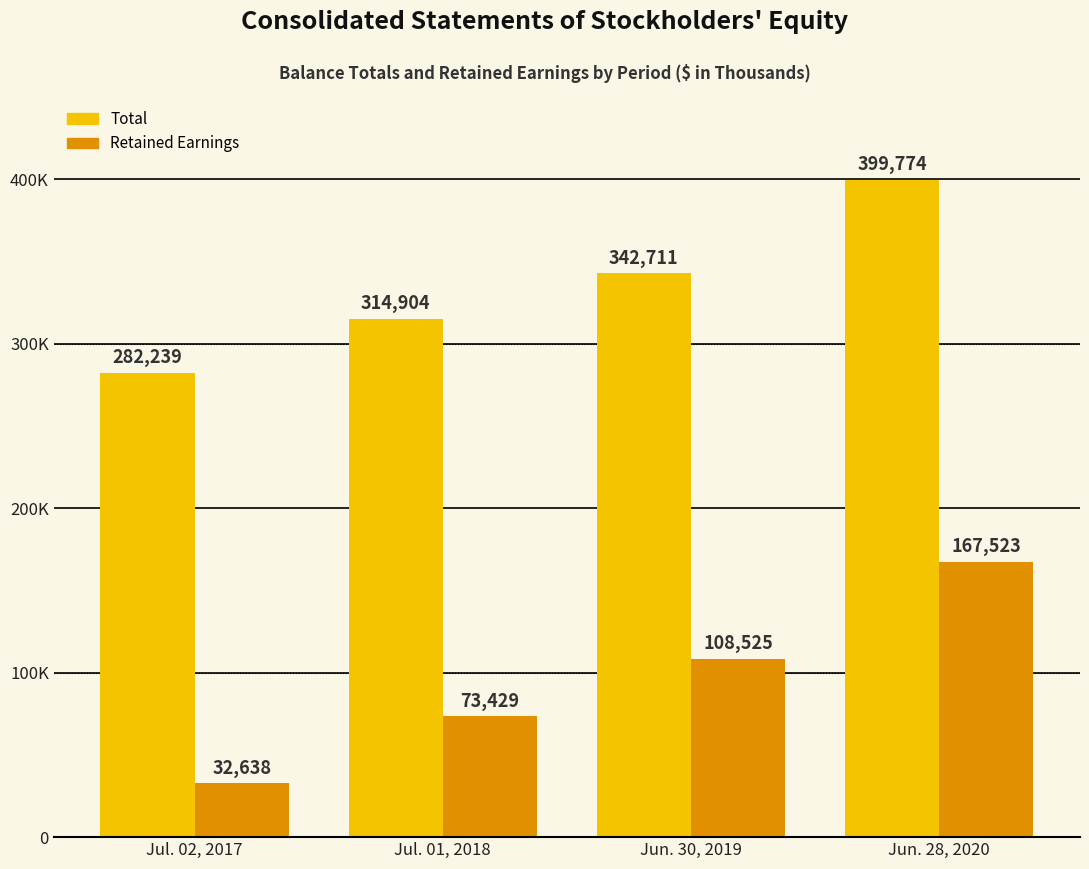

Where is Total nearest to the value 341006?

Jun. 30, 2019